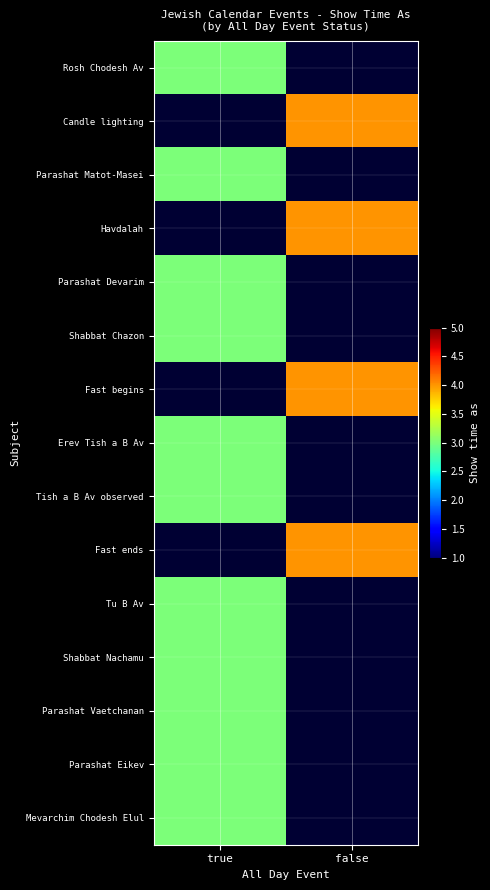

Which label corresponds to the largest value in the chart?

false